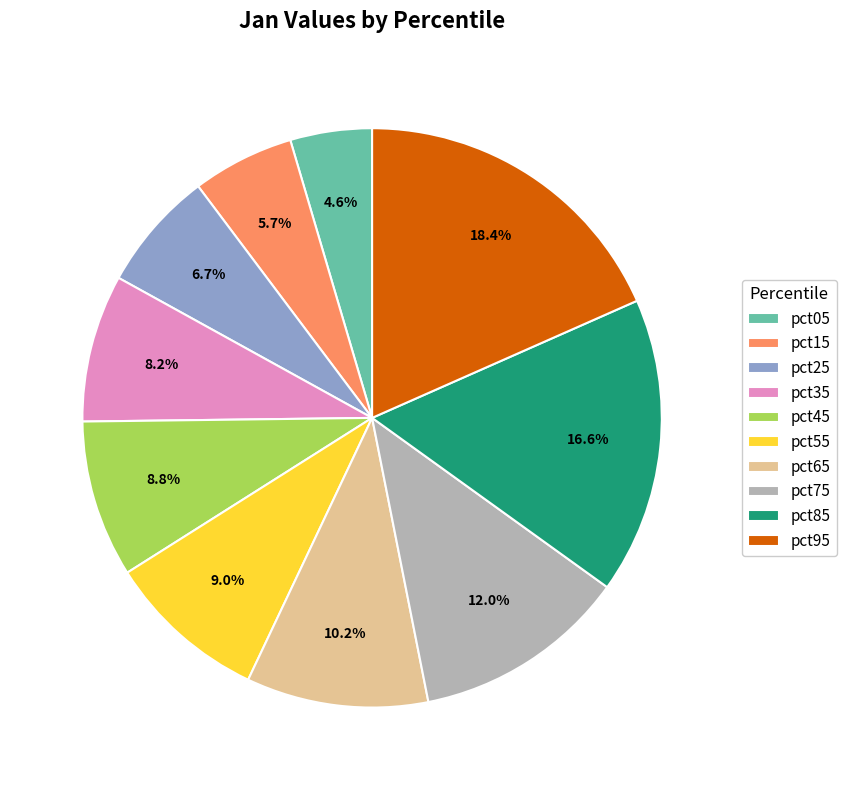

Count the number of slices in the pie.

10